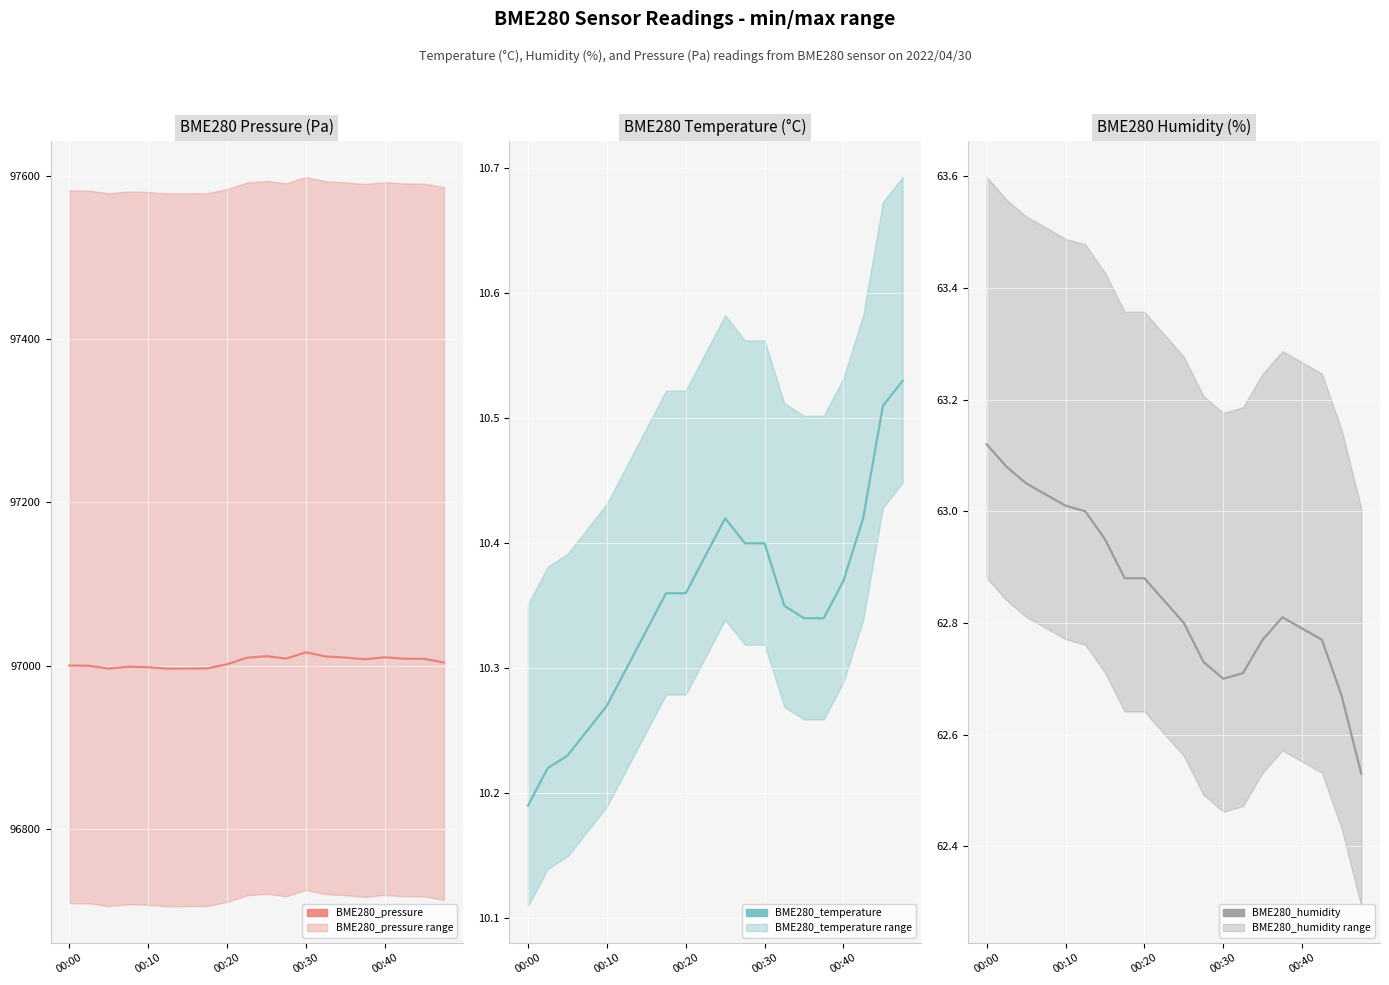

How many interior local peaks does the BME280_pressure series have?

4